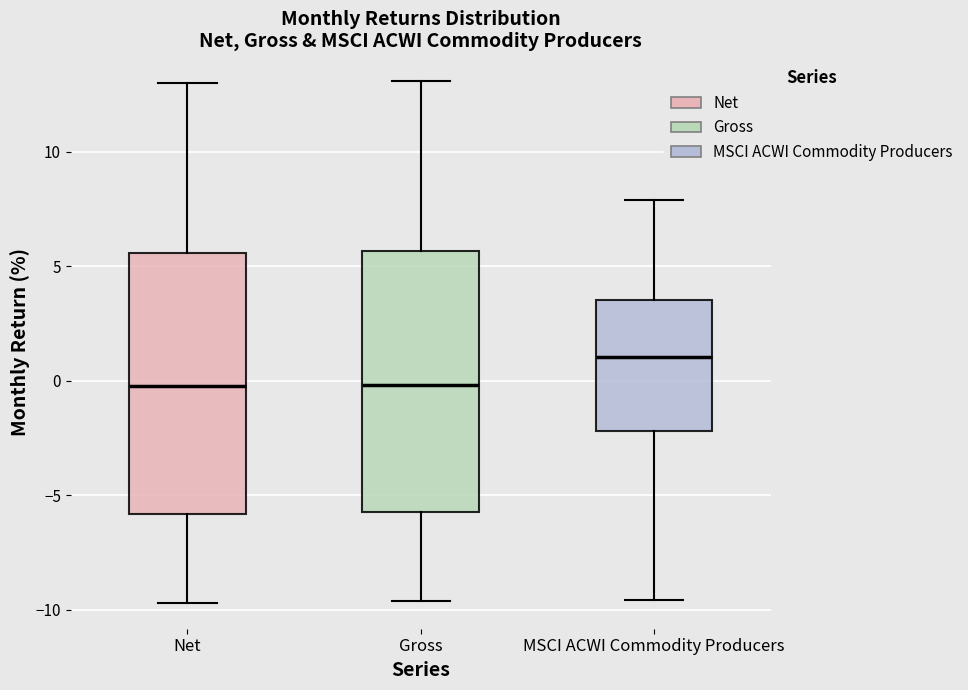

Where does the upper whisker of the box for Gross end on the y-axis? The values are not printed on the chart, so give them approximately, as read against the axis.

13.0